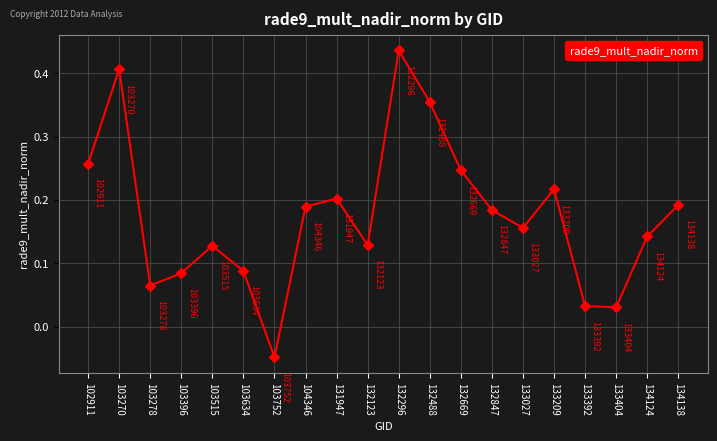

At which label does the data first exceed 0?

102911